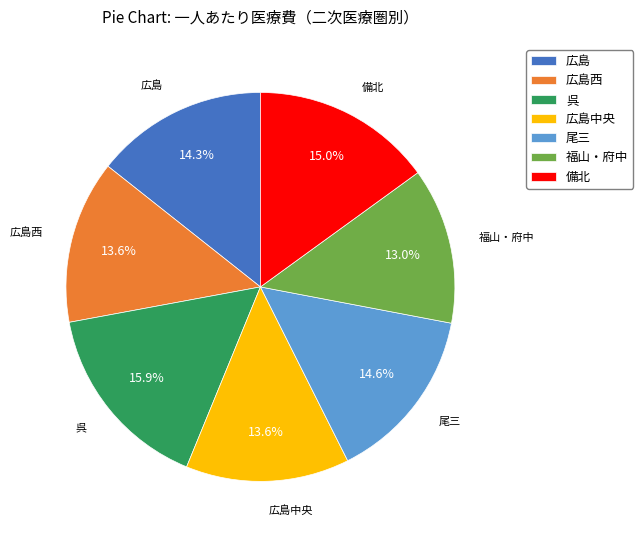

What portion of the pie excludes 備北?

85.0%